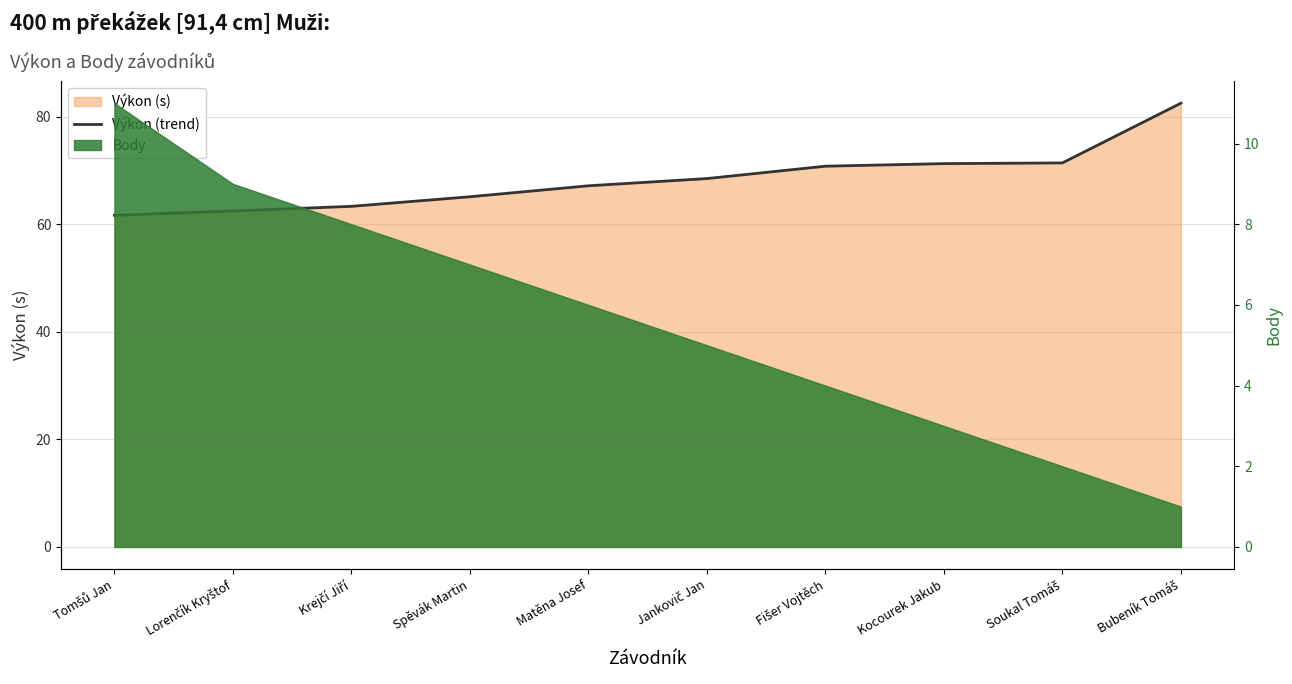

What is the ratio of the value at Lorenčík Kryštof to the value at Kocourek Jakub?

0.9